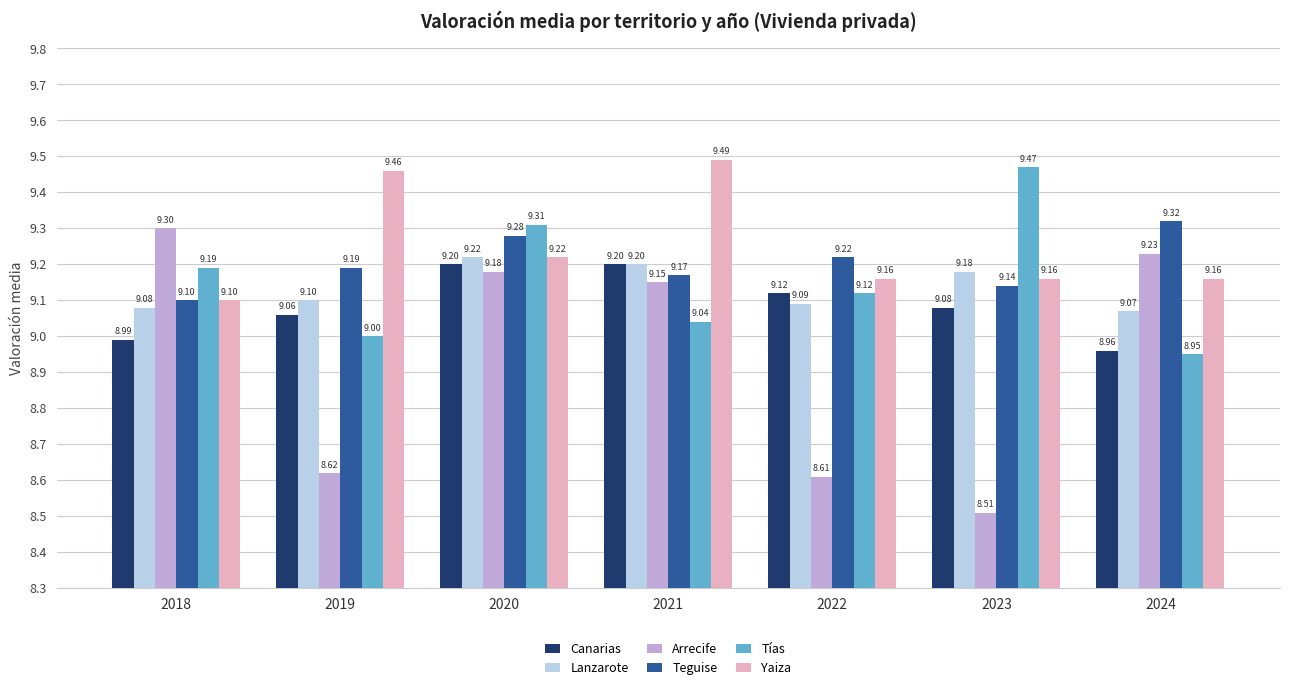

What is the difference between the maximum and minimum values in the Tías series?

0.5